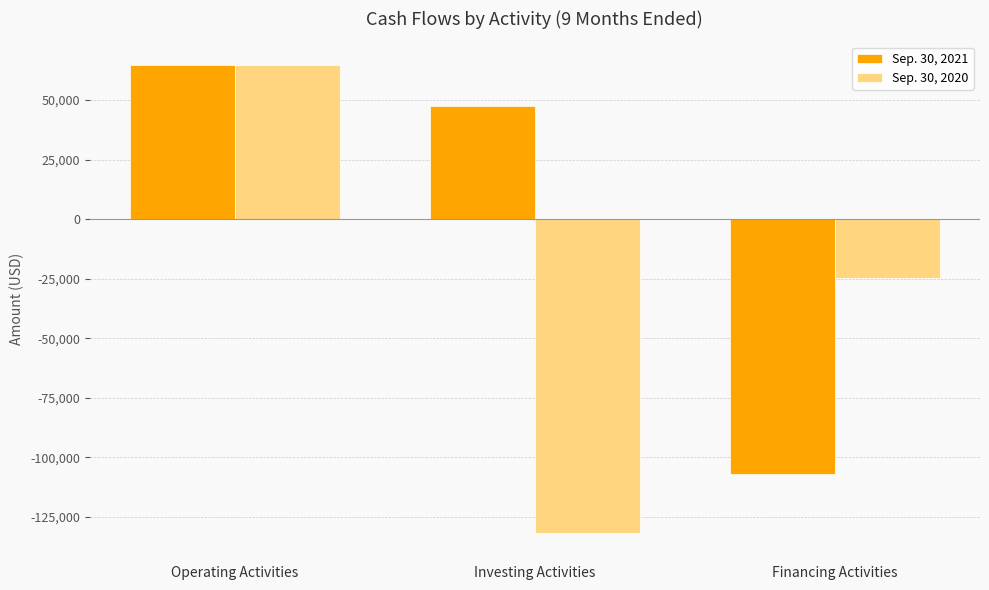

At how many categories does at least one series exceed 10411?

2